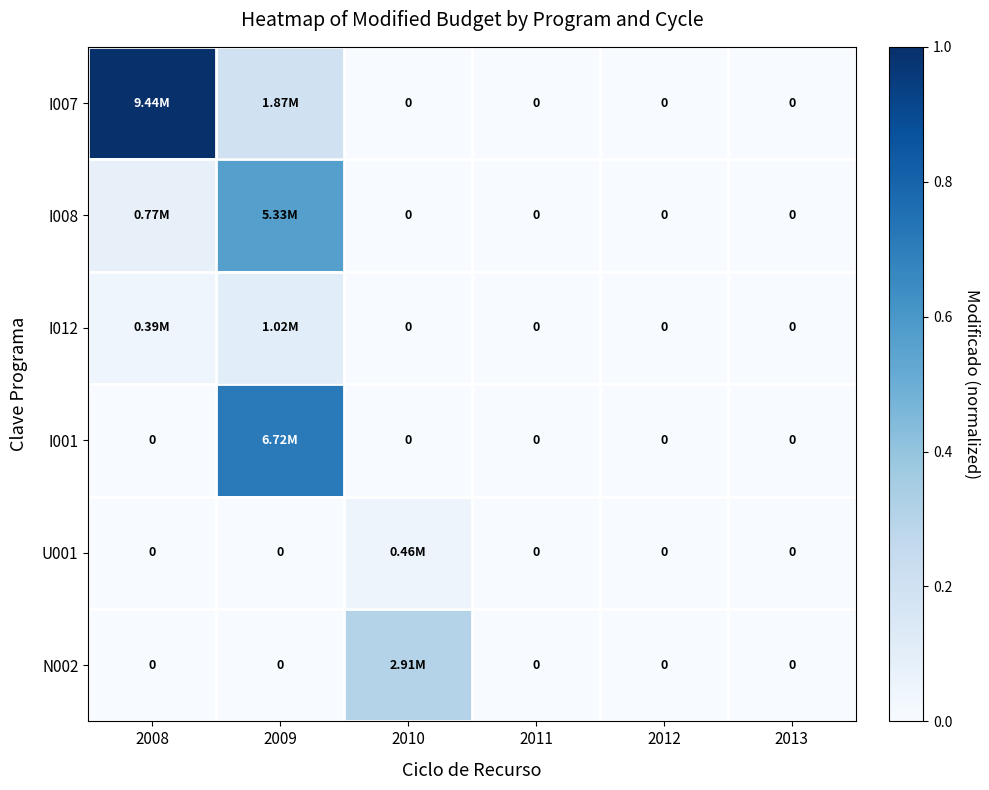

How many series are shown in this chart?

6